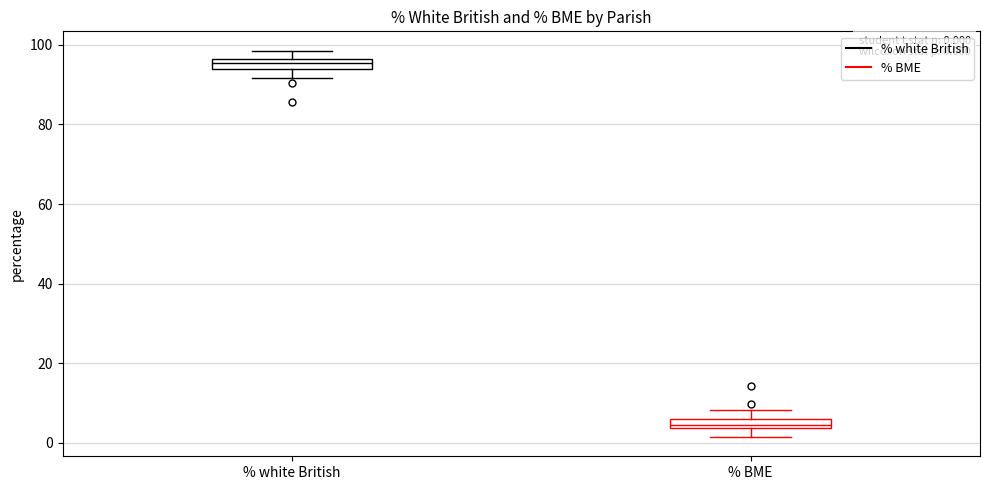

Which box has the lowest median line?

% BME